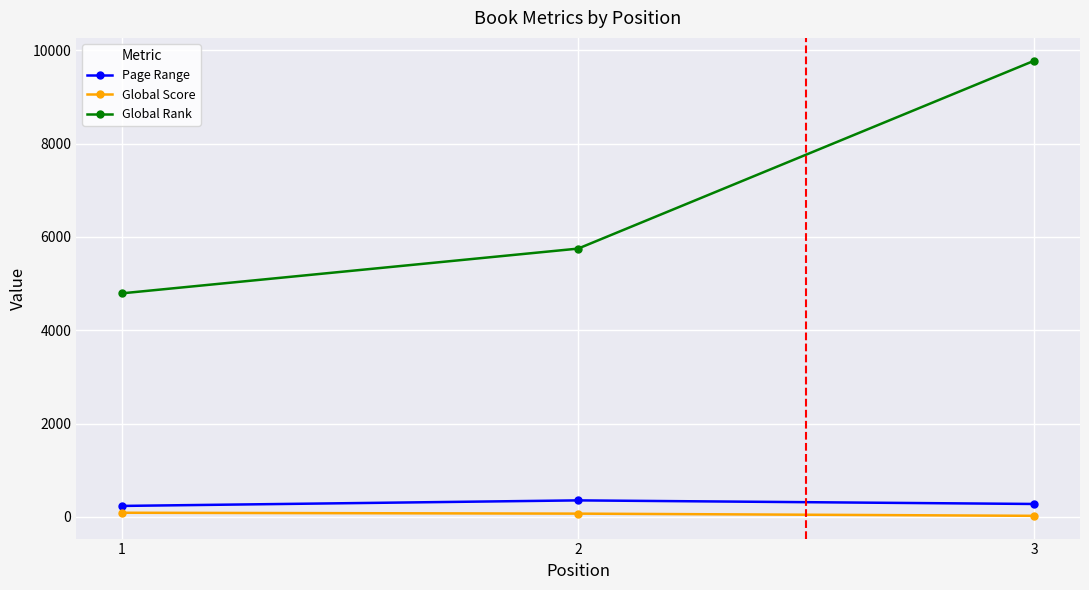

At which label is Global Rank closest to 7285?

2